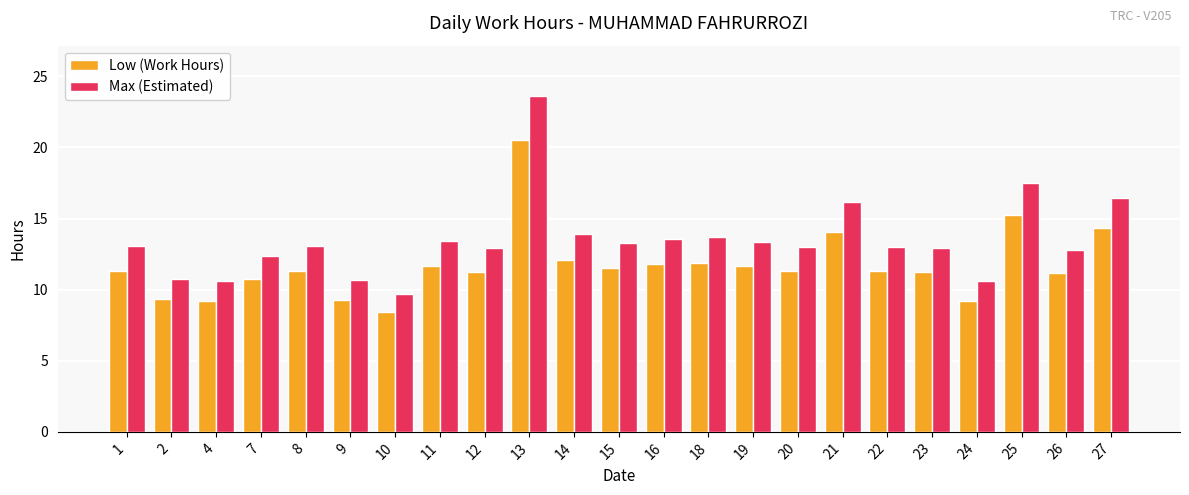

What are all the series names shown in the legend?

Low (Work Hours), Max (Estimated)